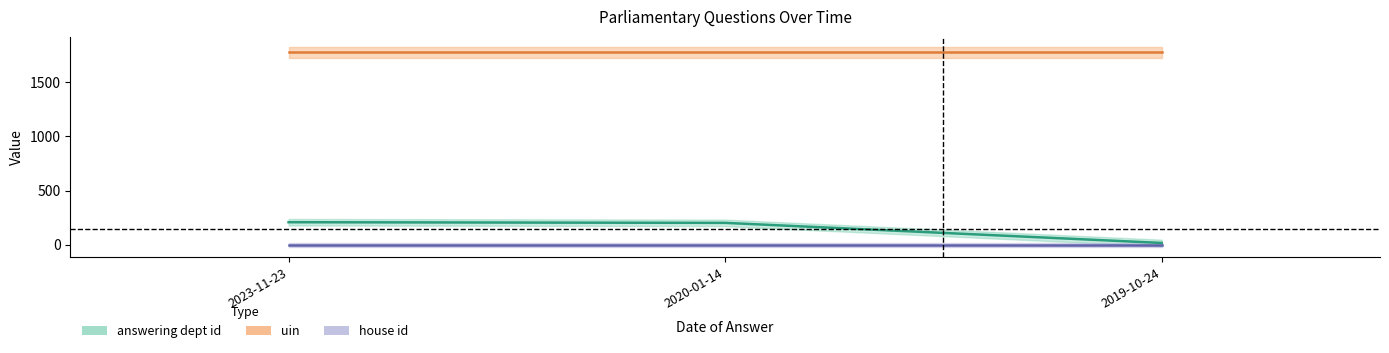

What is the value of the house id point at the 1st from the left?

1